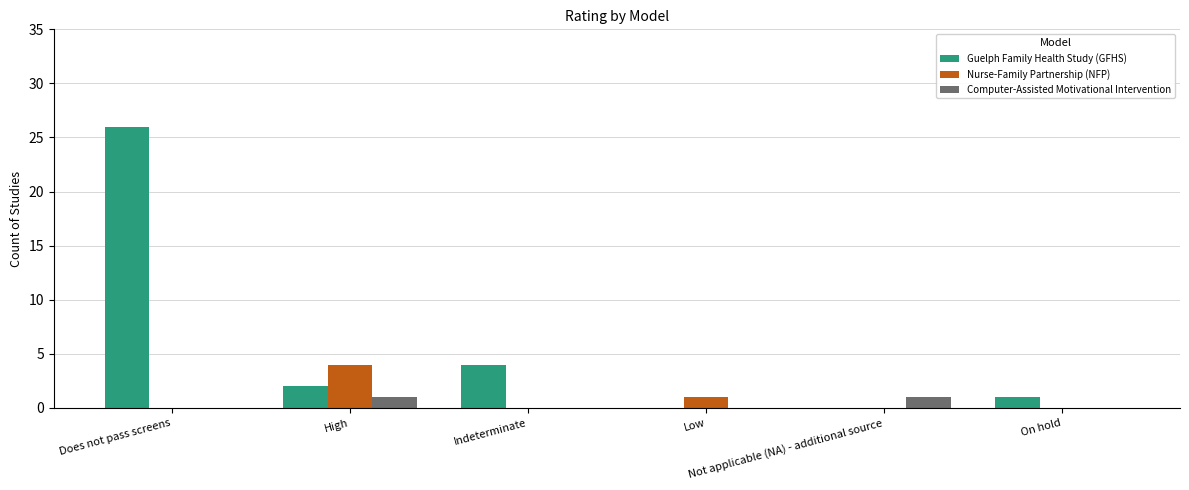

What is the highest value of the Guelph Family Health Study (GFHS) series?

26